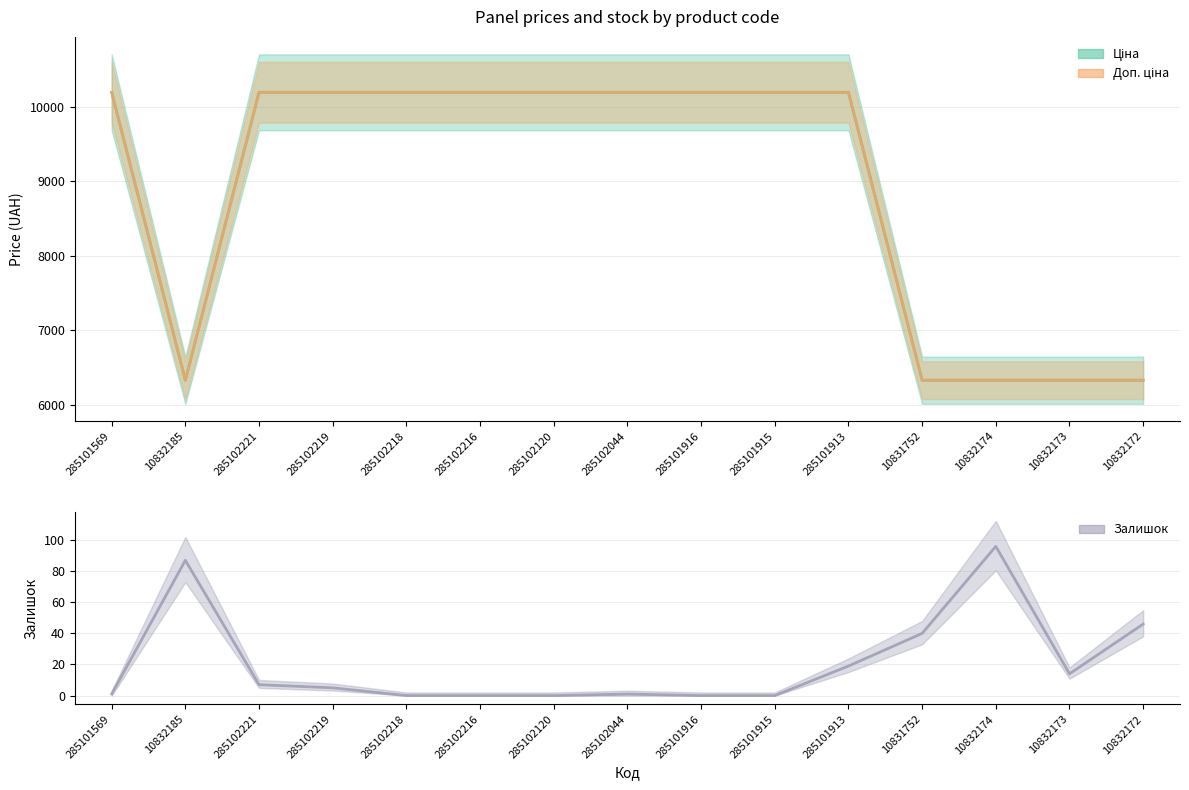

The Доп. ціна series shows 10196.7 at 285101569. True or false?

True